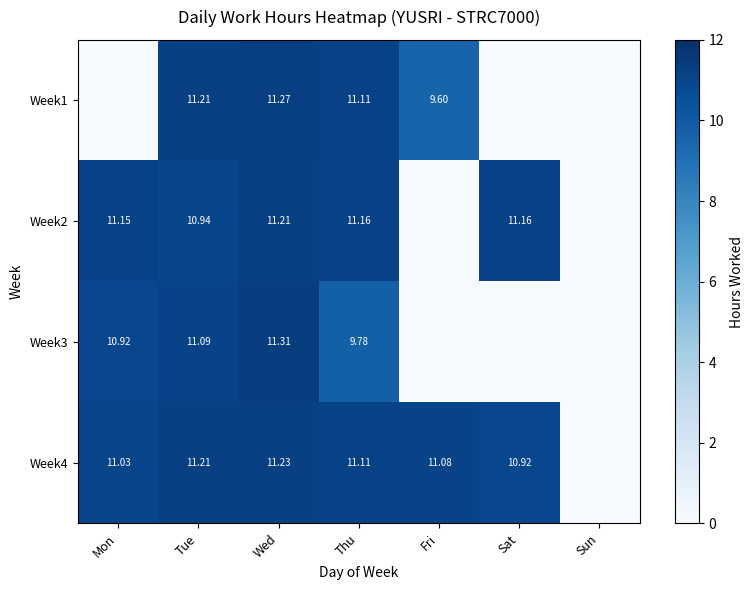

True or false: Week4 has a value of 10.9 at Sat.

True